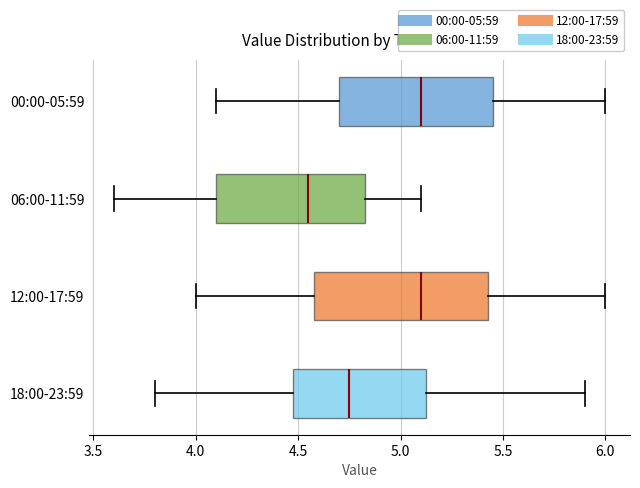

Comparing the boxes themselves (not the whiskers), which one is the widest?

12:00-17:59